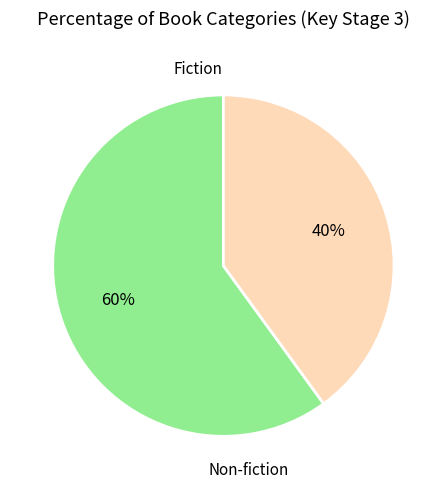

To the nearest percent, what is the difference between the largest and smallest slice percentages?

20%